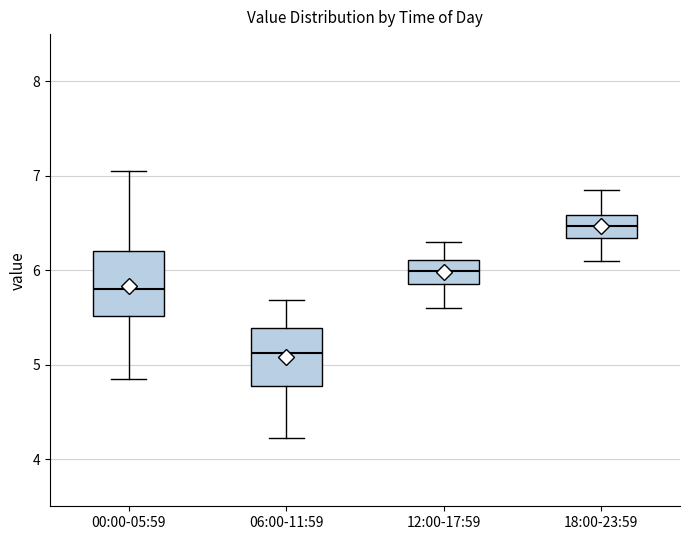

Reading left to right, transcribe this box plot: for each box, give where its median line is, the range the box spans, and where its two whiskers end, as read against the y-axis. The values are not printed on the chart, so give them approximately, as read against the axis.

00:00-05:59: median 5.8, box 5.5 to 6.2, whiskers 4.9 to 7.1
06:00-11:59: median 5.1, box 4.8 to 5.4, whiskers 4.2 to 5.7
12:00-17:59: median 6.0, box 5.9 to 6.1, whiskers 5.6 to 6.3
18:00-23:59: median 6.5, box 6.3 to 6.6, whiskers 6.1 to 6.9